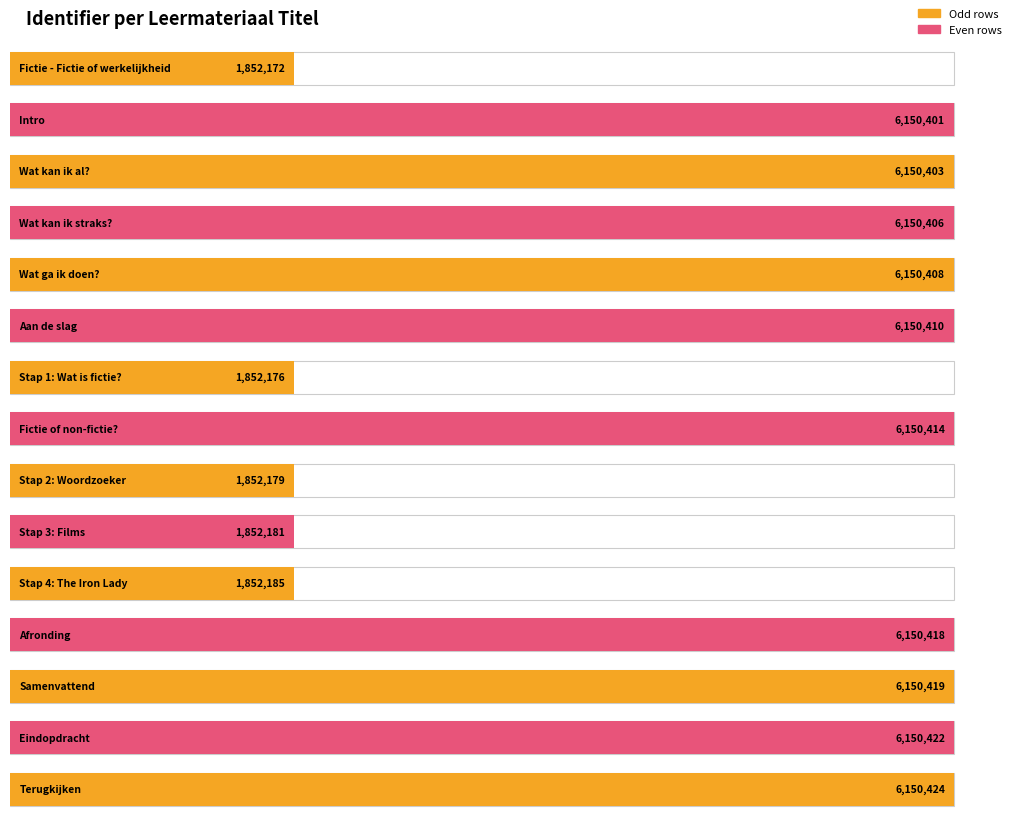

Which label corresponds to the largest value in the chart?

Terugkijken